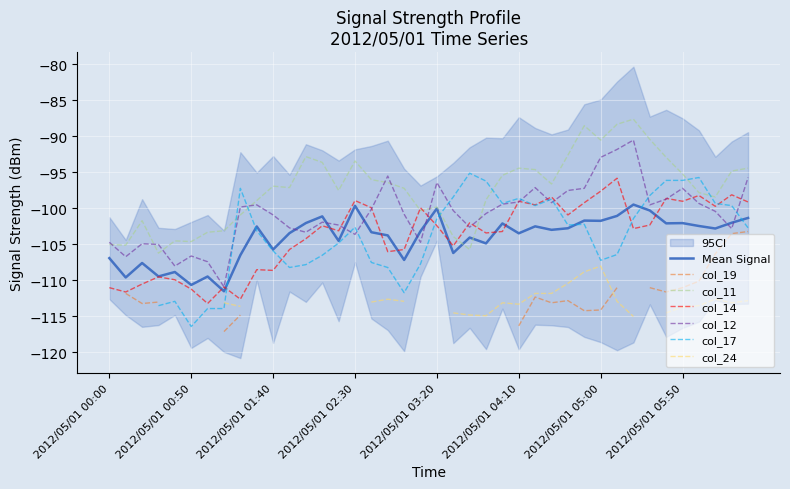

Is it true that col_14 equals -58.9 at 2012/05/01 05:50?

False